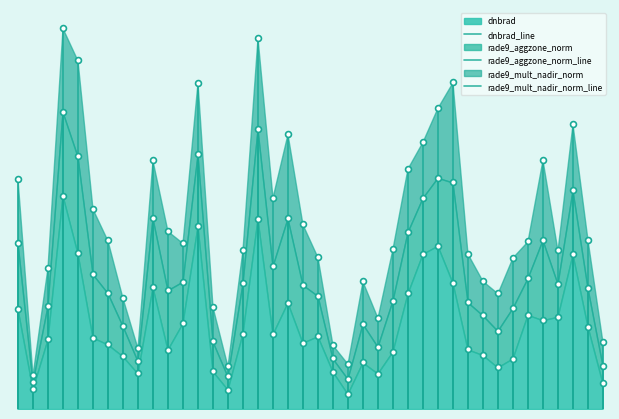

What are all the series names shown in the legend?

dnbrad_line, rade9_aggzone_norm_line, rade9_mult_nadir_norm_line